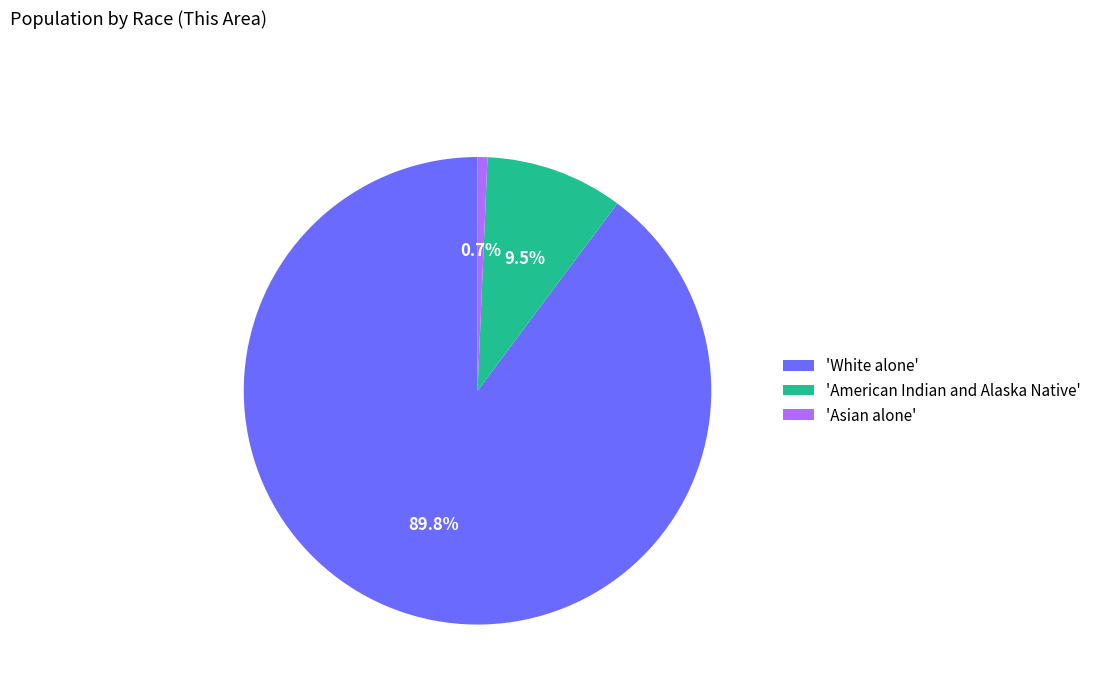

Combined, do 'American Indian and Alaska Native' and 'White alone' account for over 50%?

Yes